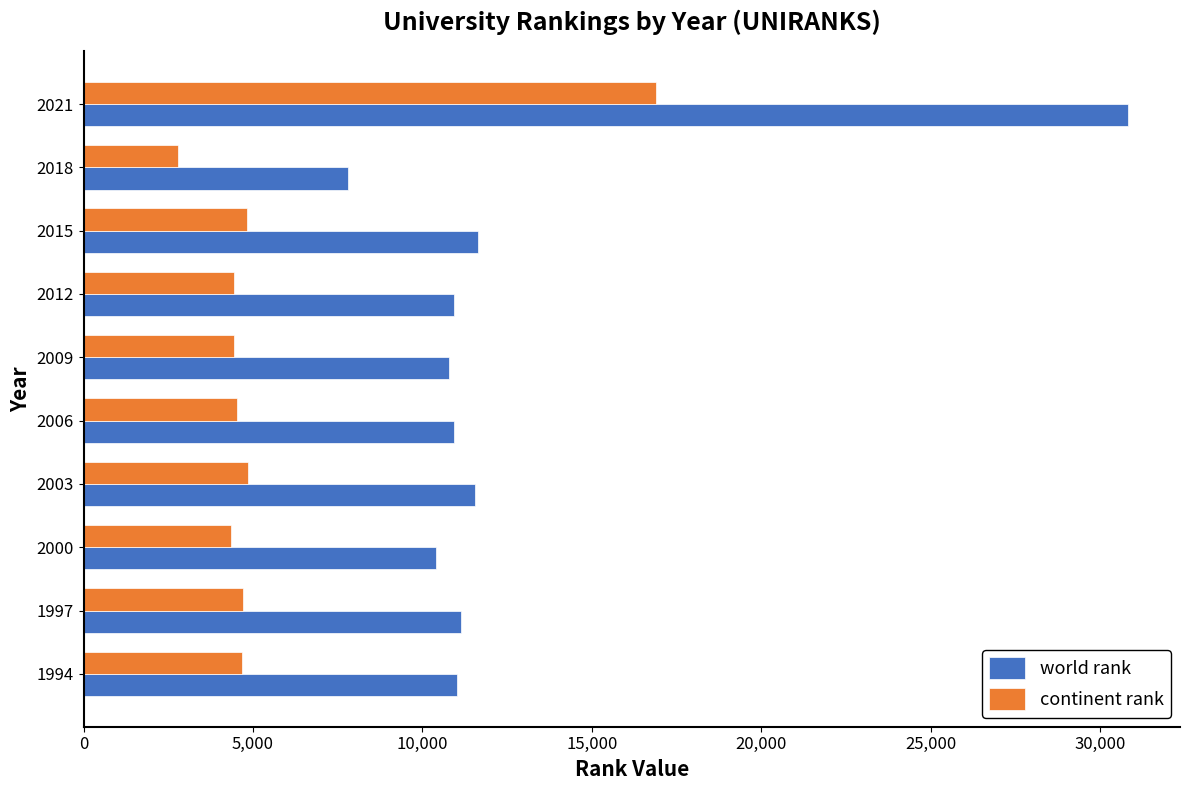

What is the approximate value of world rank at 2003?

11551